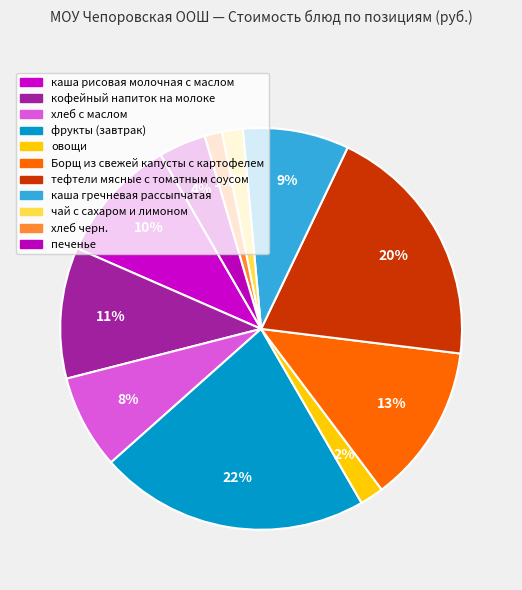

Is the sum of хлеб черн. and овощи greater than half?

No